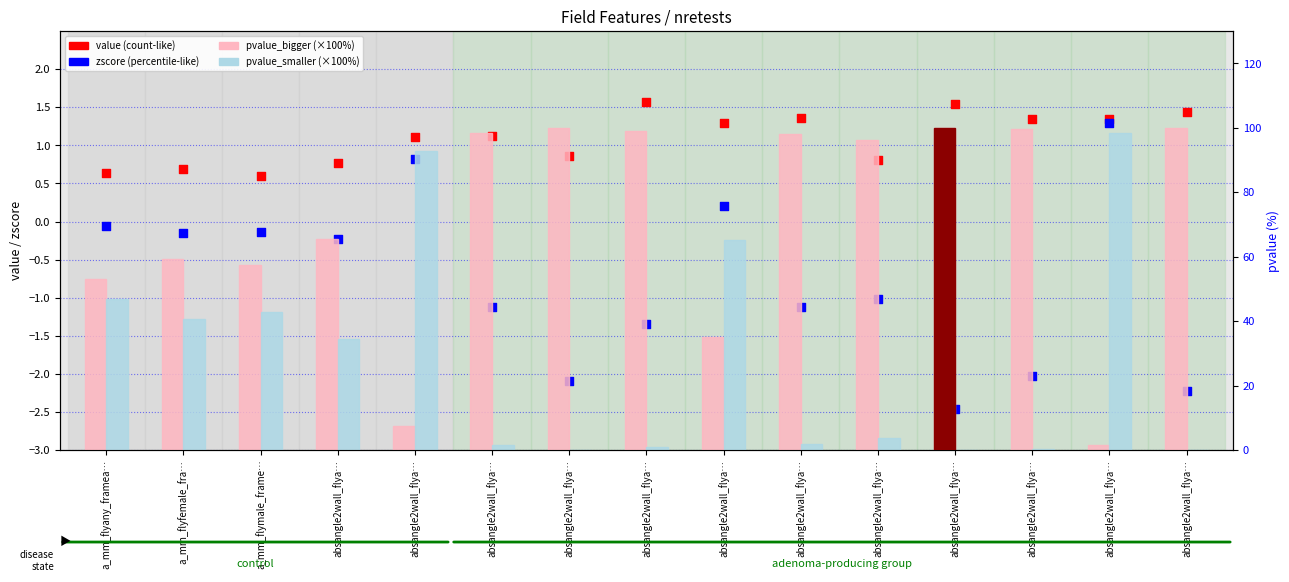

Which series has the largest total across all categories?

pvalue_bigger (×100%)